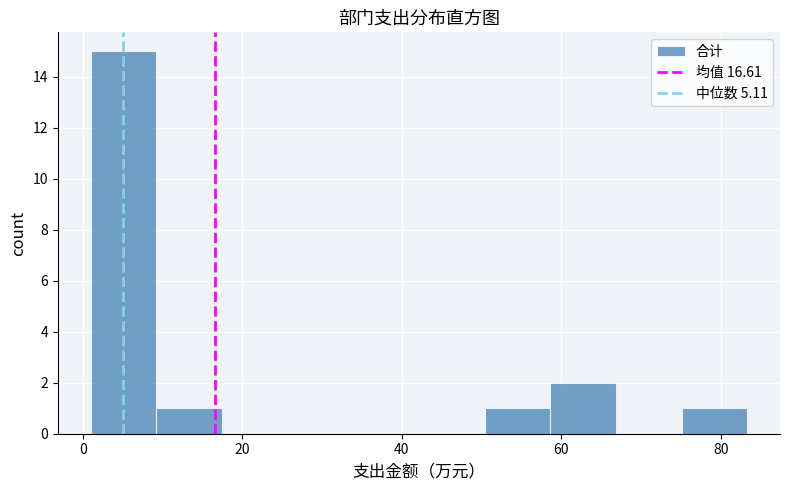

Reading left to right, transcribe this chart: for each bar, give the range it covers on the x-axis and its height. Neither the bar edges nor the heights are printed on the chart, so give them approximately, as read against the axes.

2 to 10: 15
10 to 18: 1
18 to 26: 0
26 to 34: 0
34 to 42: 0
42 to 50: 0
50 to 58: 1
58 to 66: 2
66 to 76: 0
76 to 84: 1